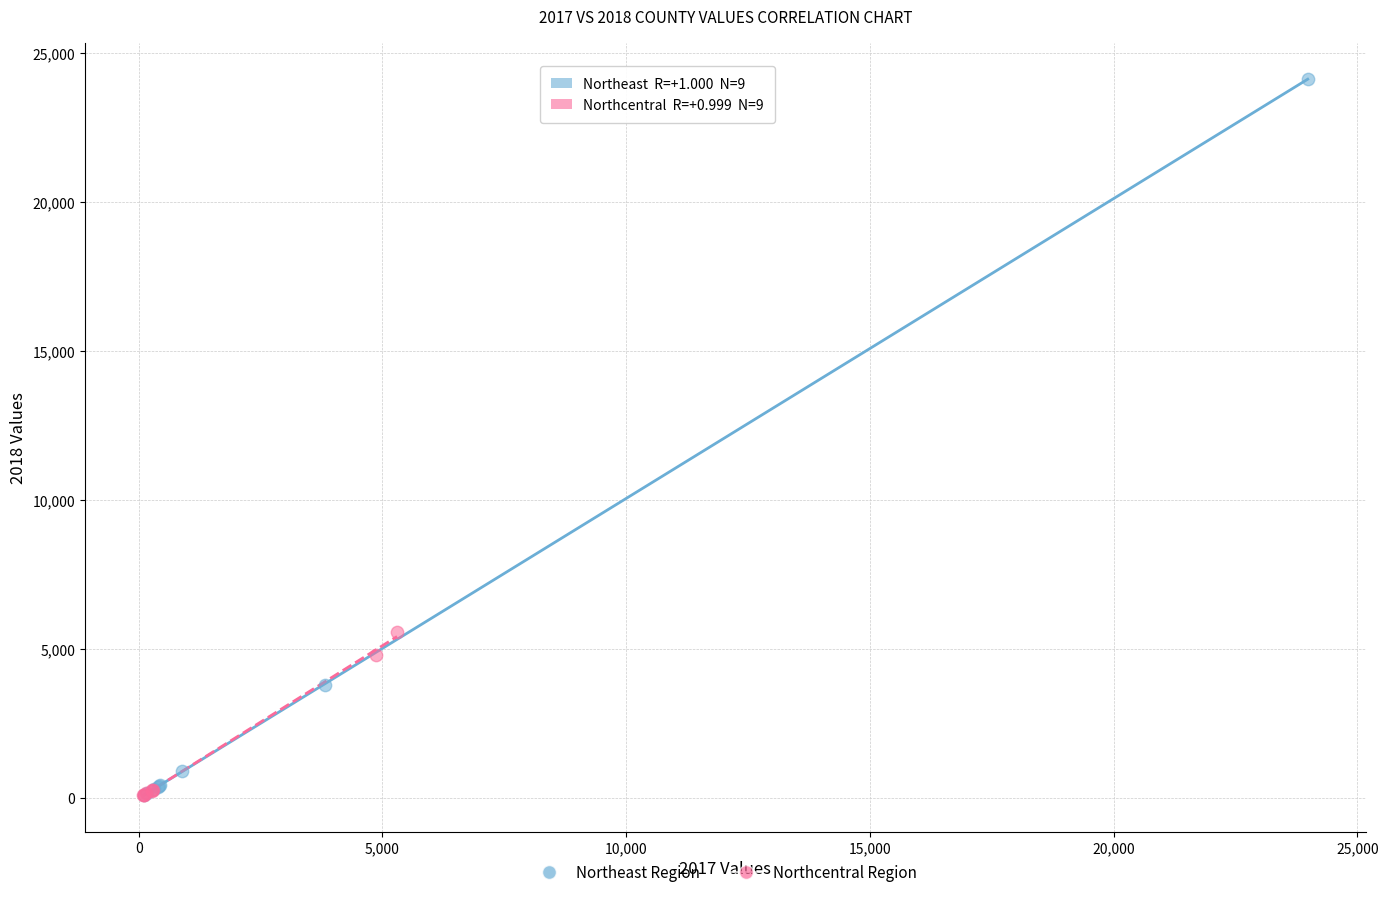

Which series has the largest Y range (max minus min)?

Northeast Region